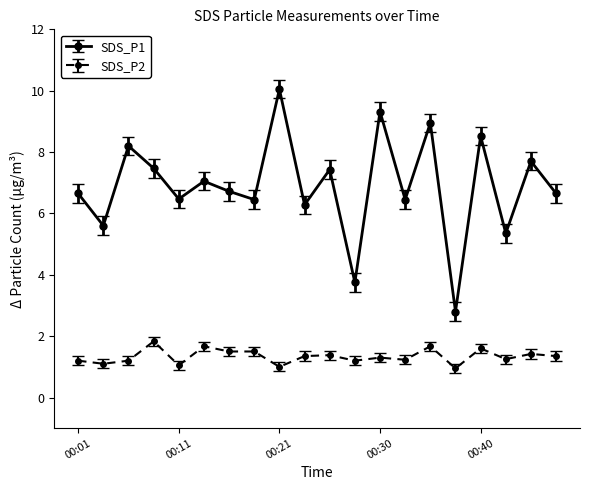

What is the minimum value for SDS_P1?

2.8